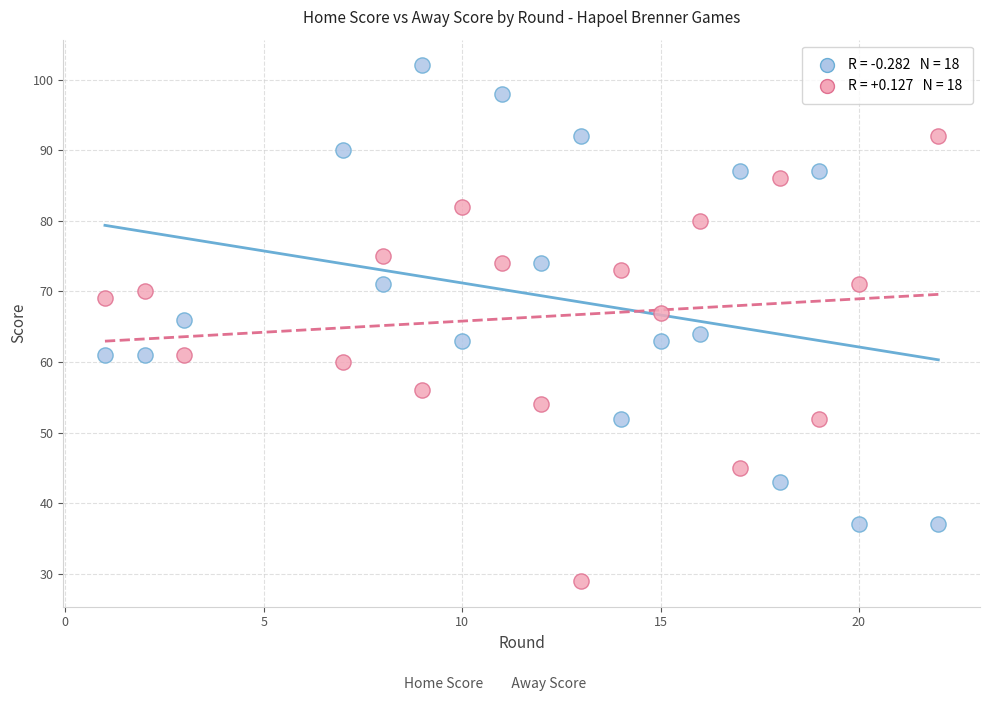

Across all data points, what is the range of X values (max minus min)?

21